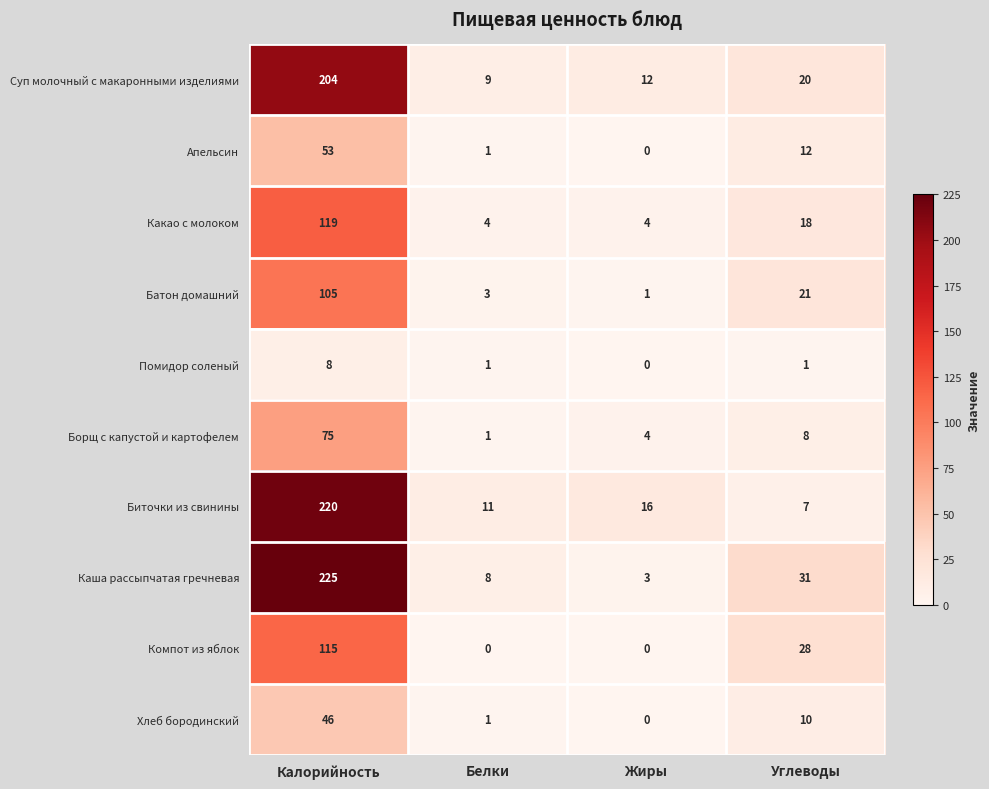

The Борщ с капустой и картофелем series shows 1 at Белки. True or false?

True